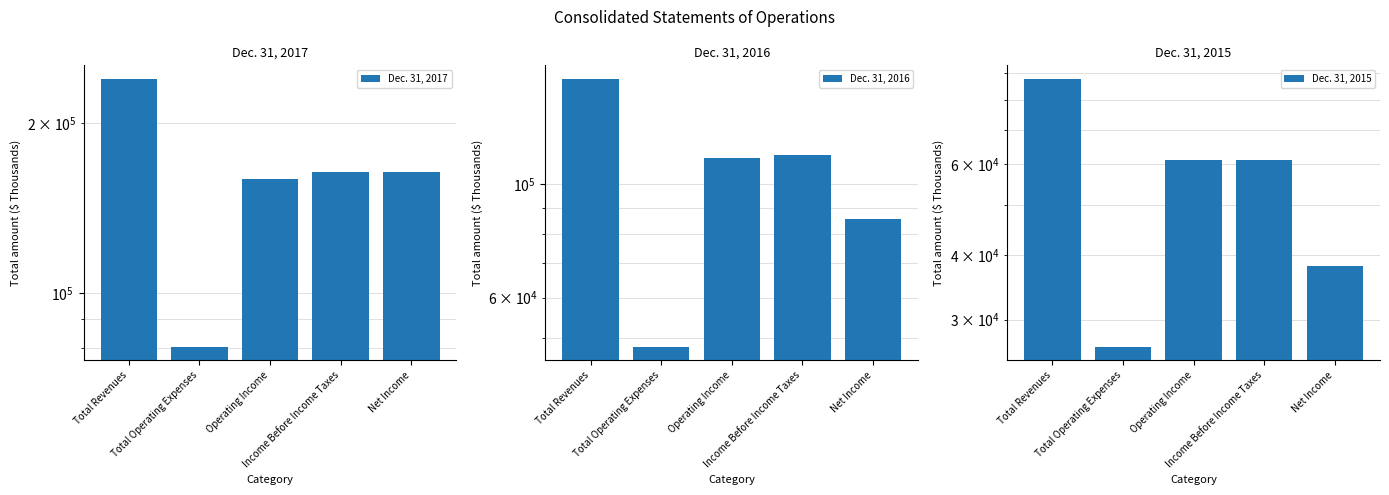

What is the average value of the Dec. 31, 2017 series?

161171